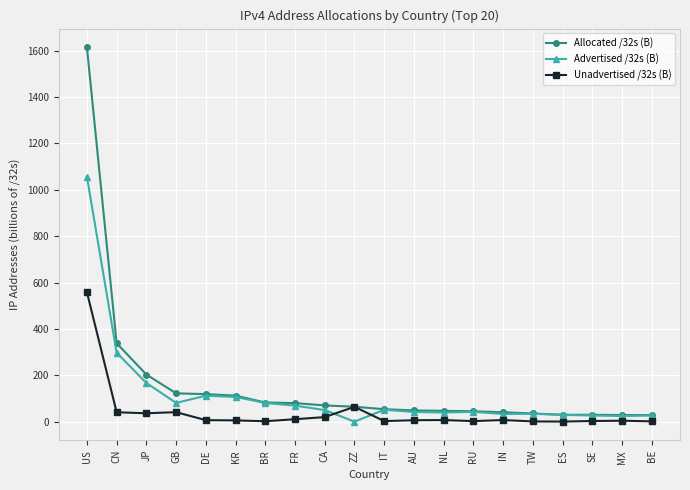

At which category is the sum across all series the highest?

US